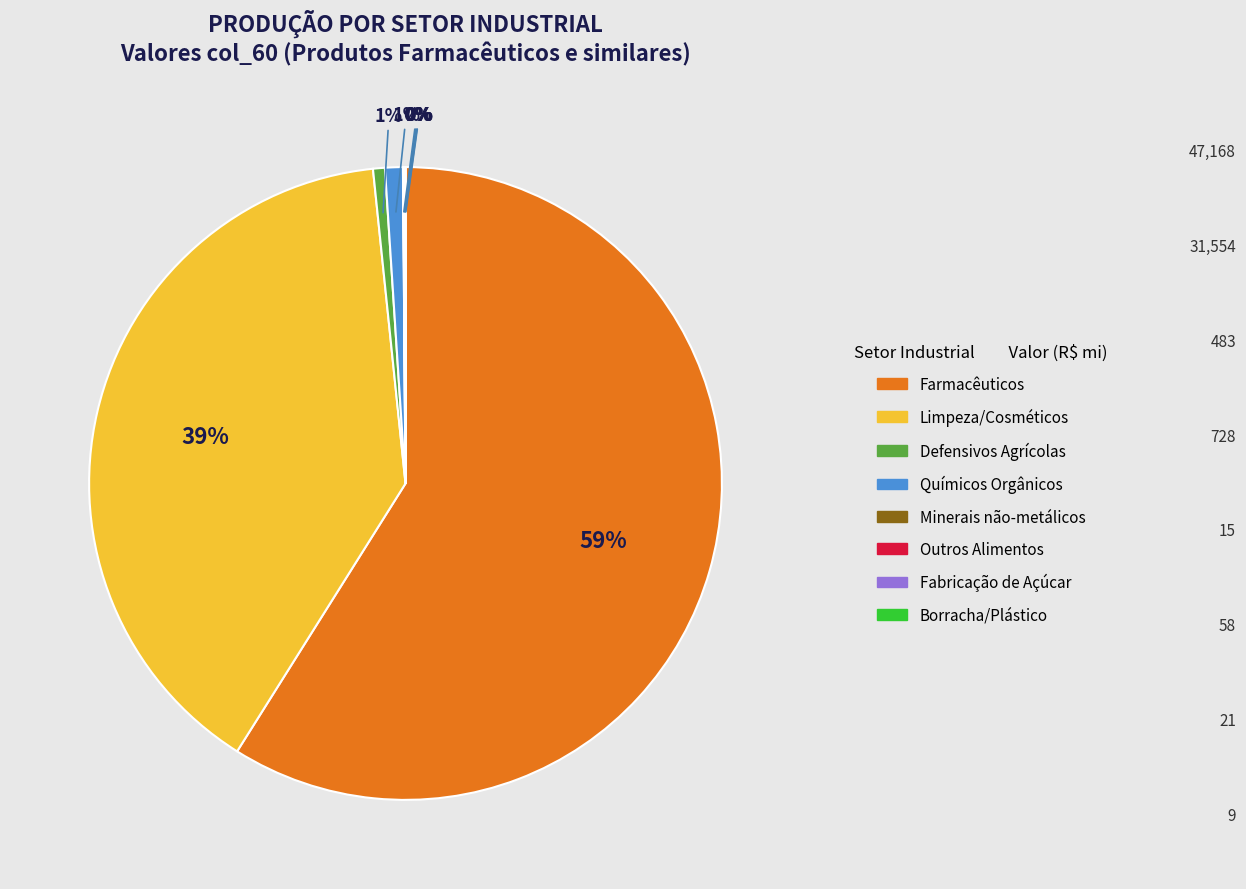

Is there any slice that represents more than half of the pie?

Yes